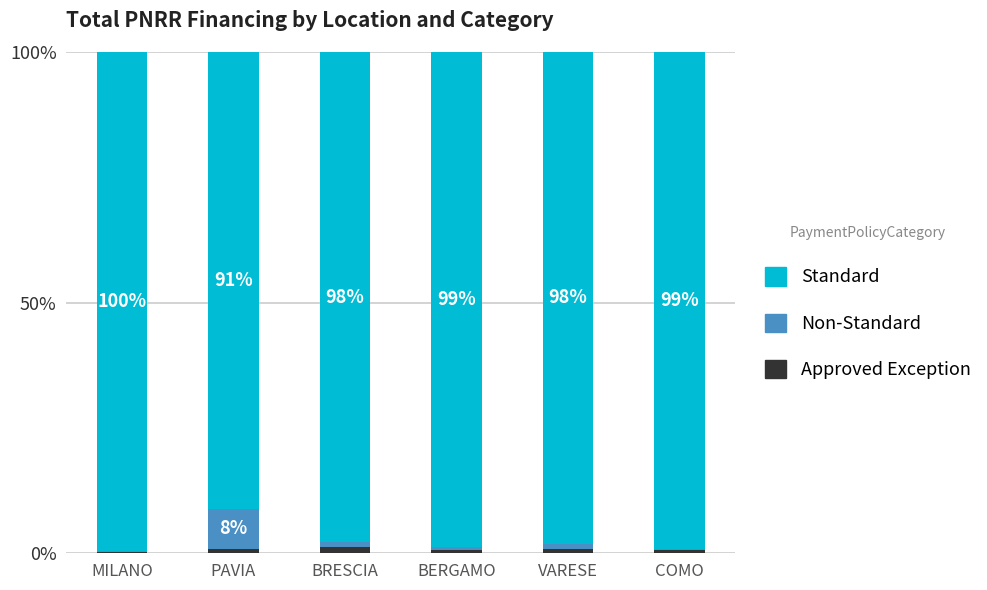

Are the bars horizontal?

No